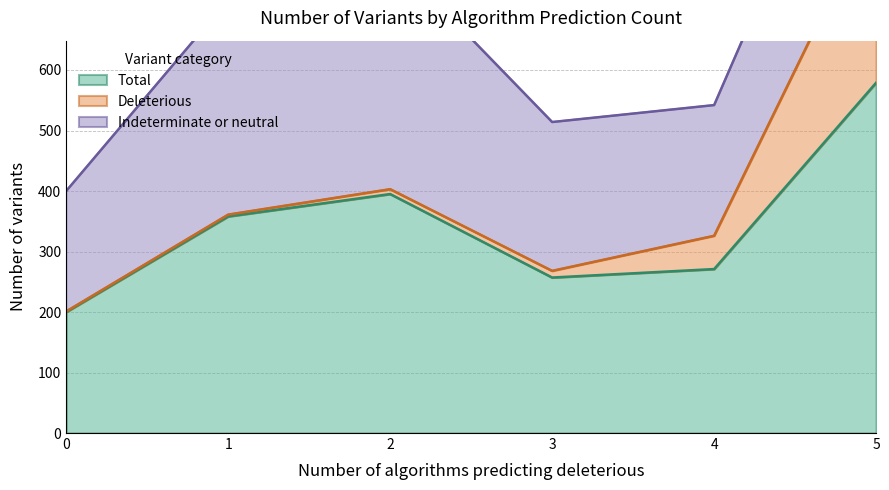

At 1, list the series in order from smallest to largest.

Deleterious, Indeterminate or neutral, Total